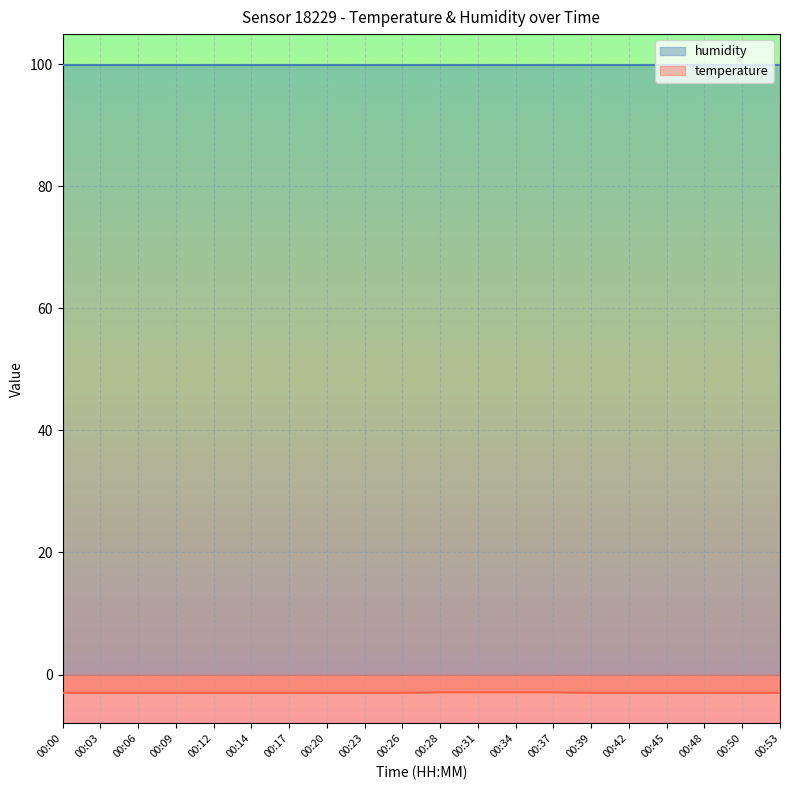

List the labels in order of humidity value, largest first.

00:00, 00:03, 00:06, 00:09, 00:12, 00:14, 00:17, 00:20, 00:23, 00:26, 00:28, 00:31, 00:34, 00:37, 00:39, 00:42, 00:45, 00:48, 00:50, 00:53